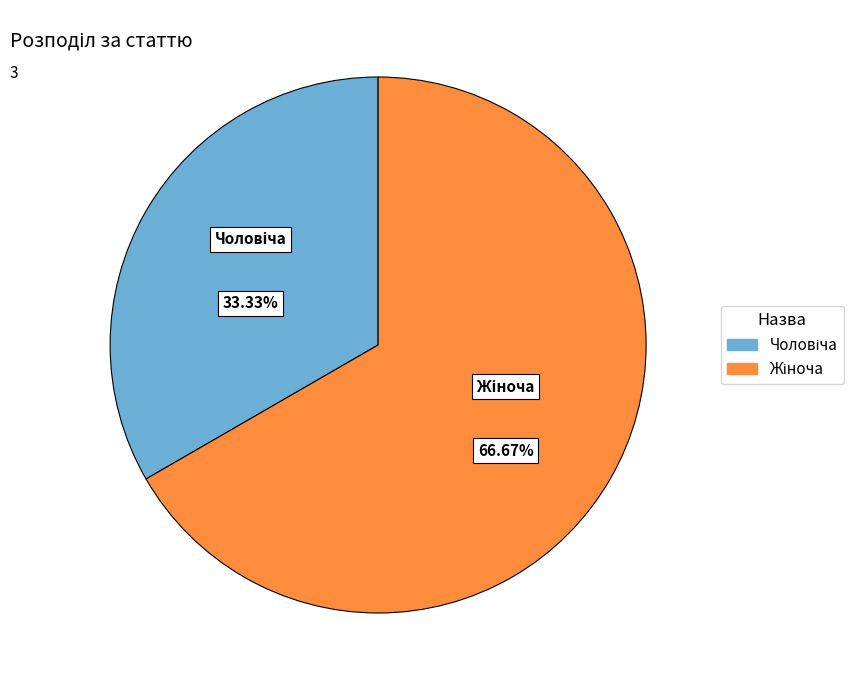

How many slices are in this pie chart?

2